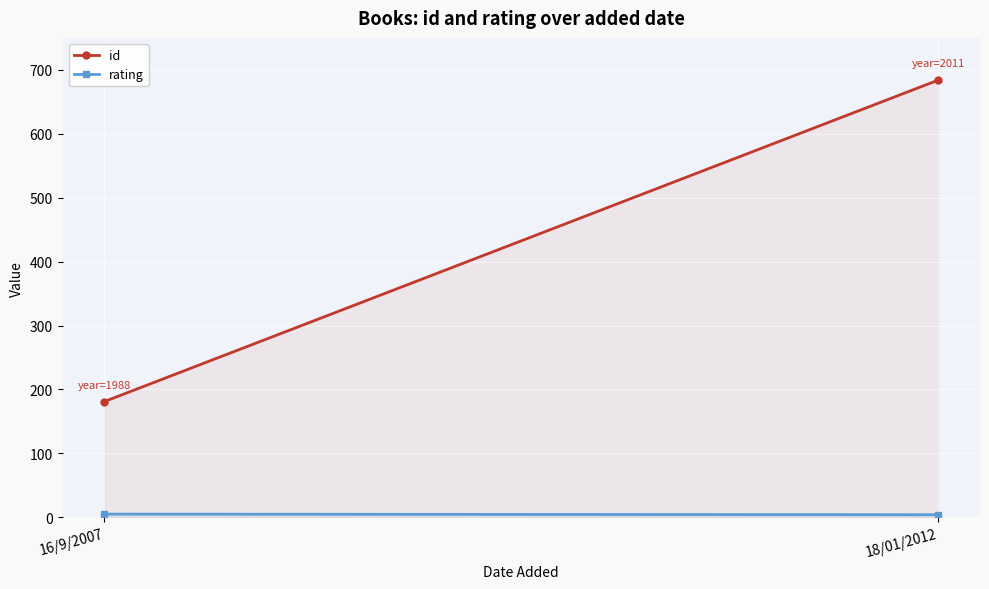

Between 16/9/2007 and 18/01/2012, which is larger?

18/01/2012